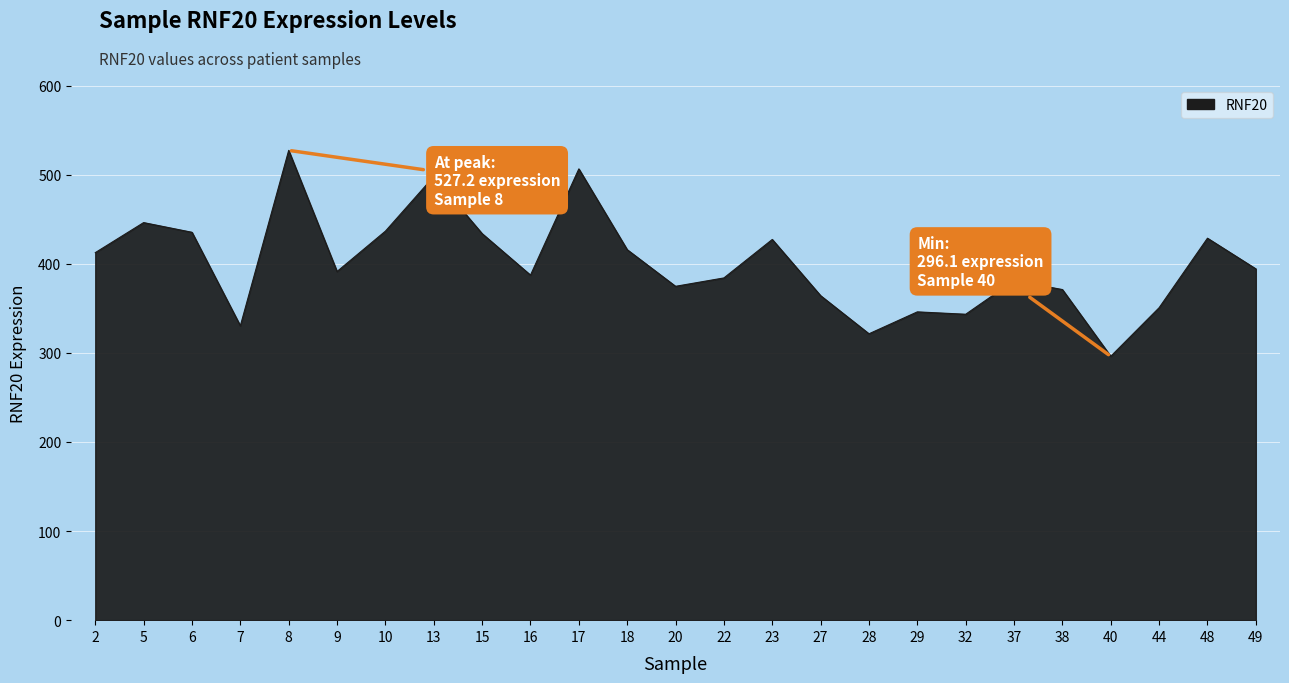

Is it true that the value at 8 is 352.0?

False